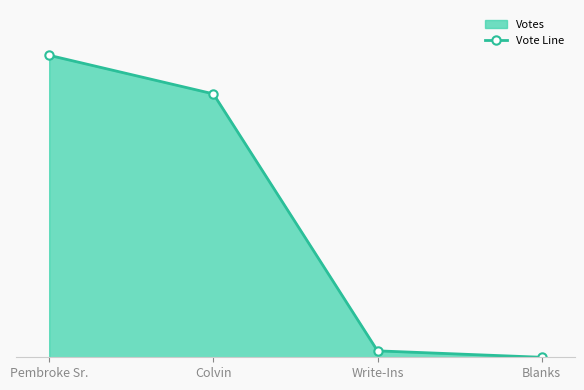

Count the number of categories in the chart.

4